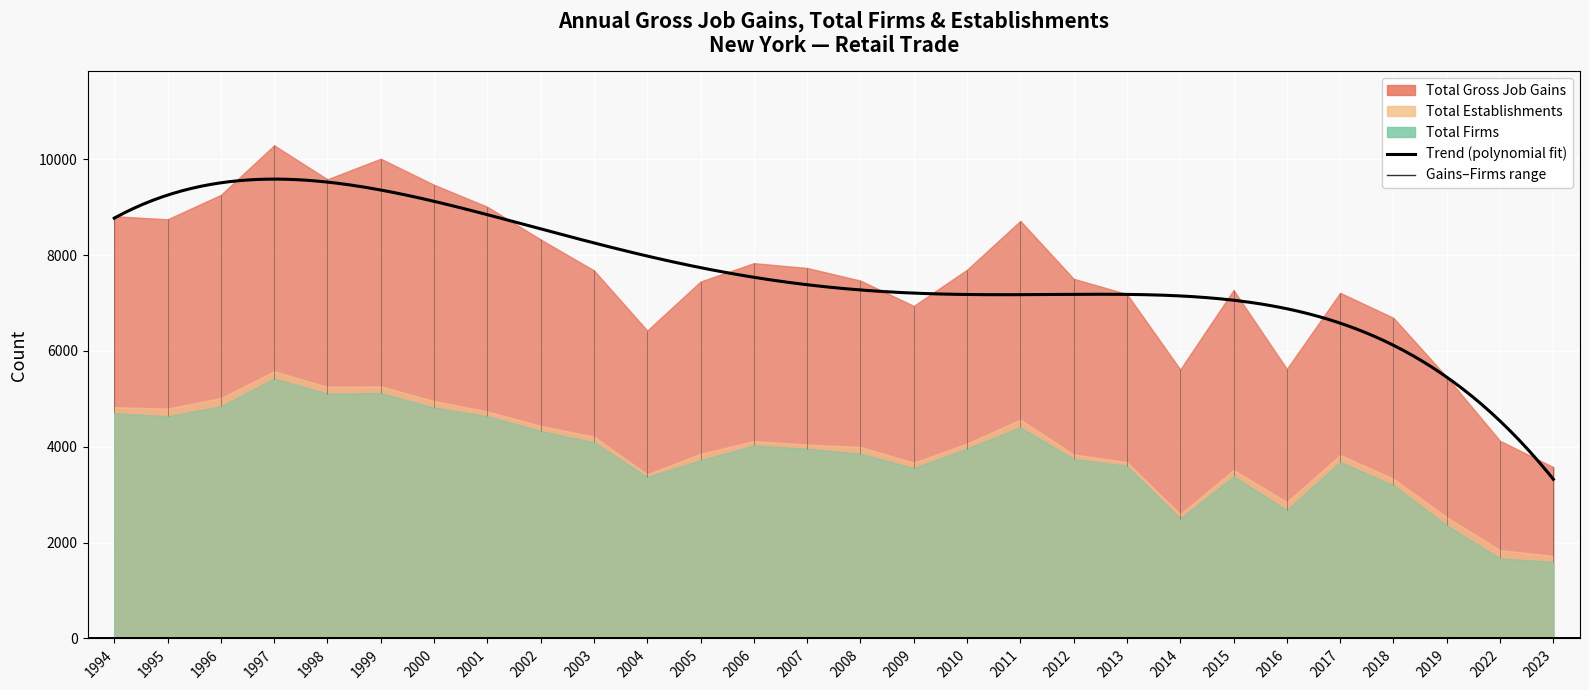

What value does the Total Firms series have at 2018?

3195